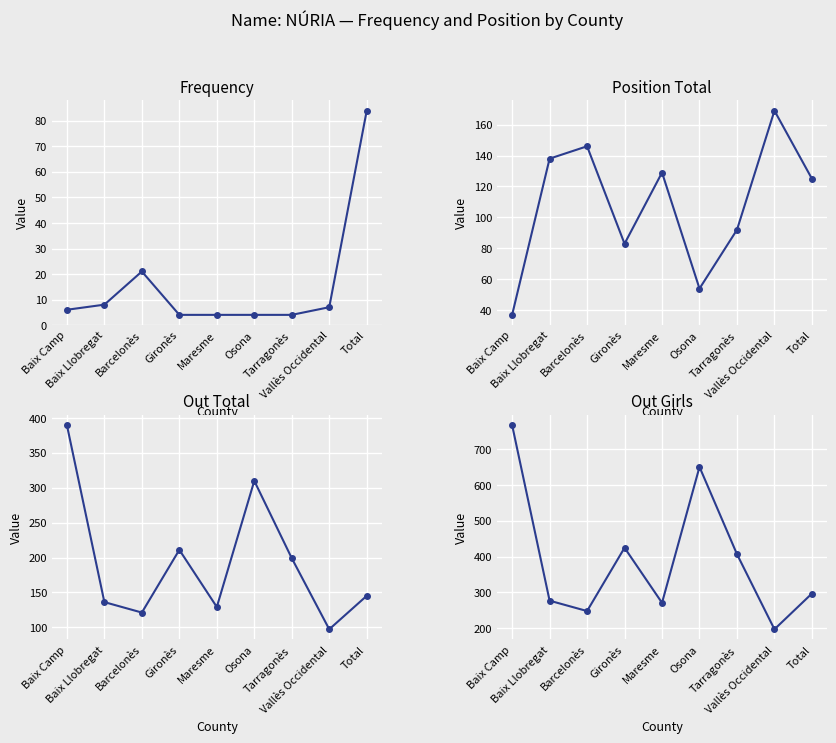

True or false: Out Girls and Position Total intersect in this chart.

False